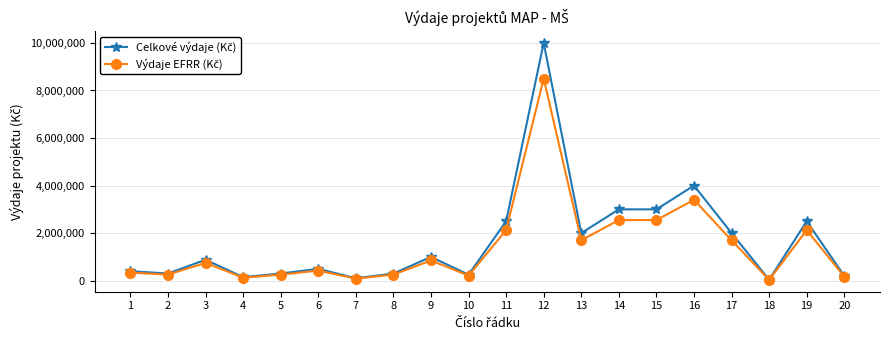

What is the greatest value displayed?

10000000